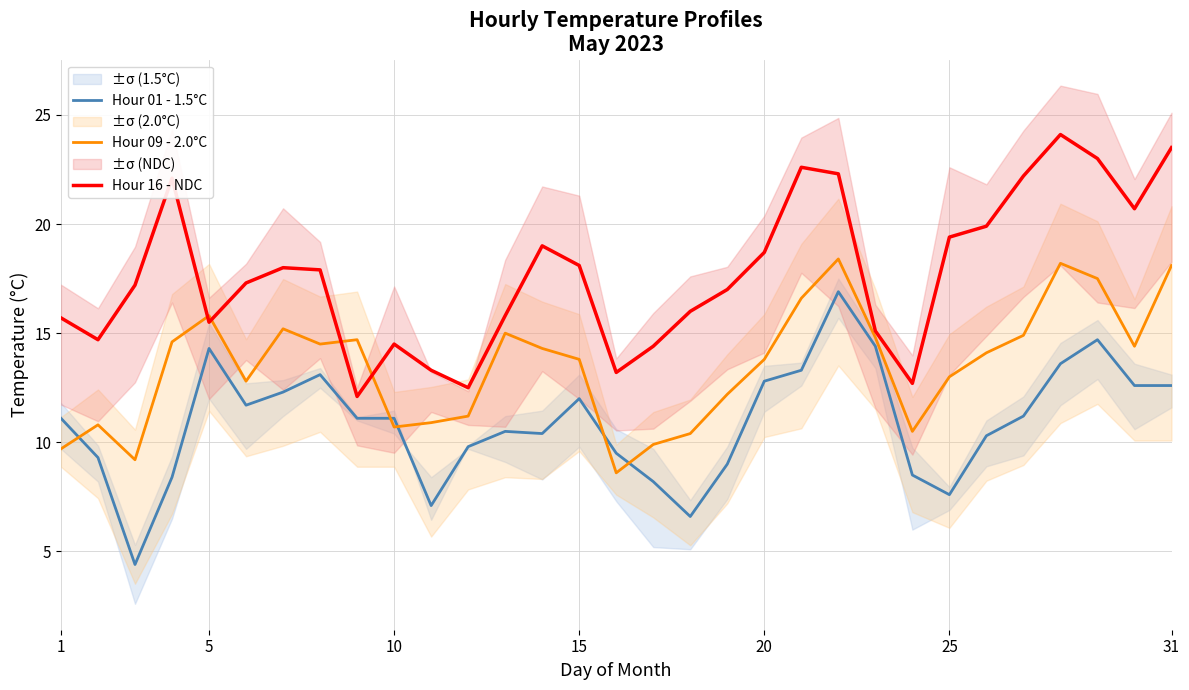

Rank the series by their maximum value, from highest to lowest.

Hour 16 - NDC, Hour 09 - 2.0°C, Hour 01 - 1.5°C